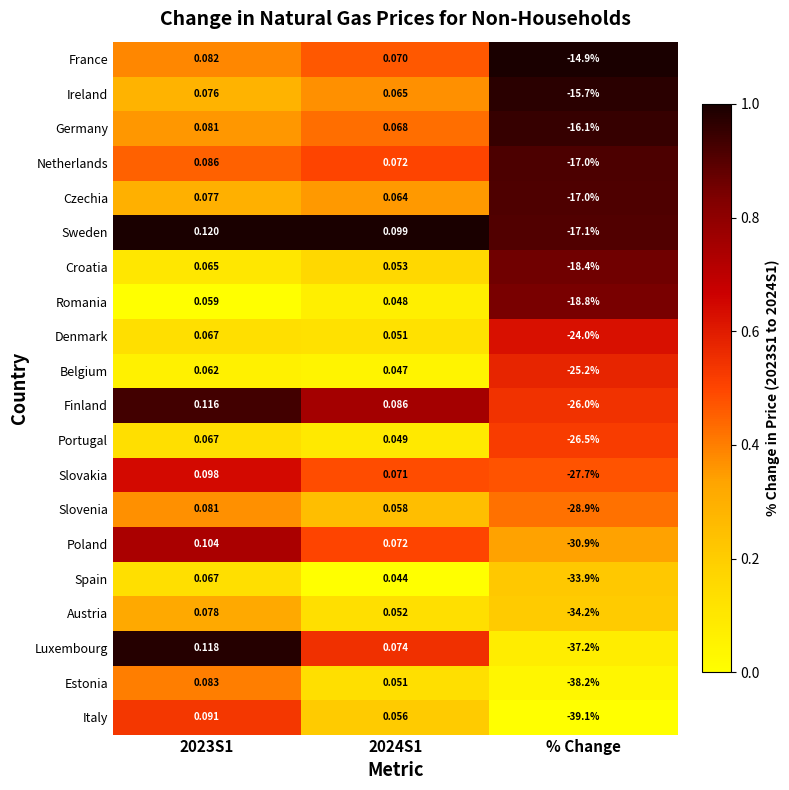

What is the difference between the highest and lowest values at % Change?

24.2